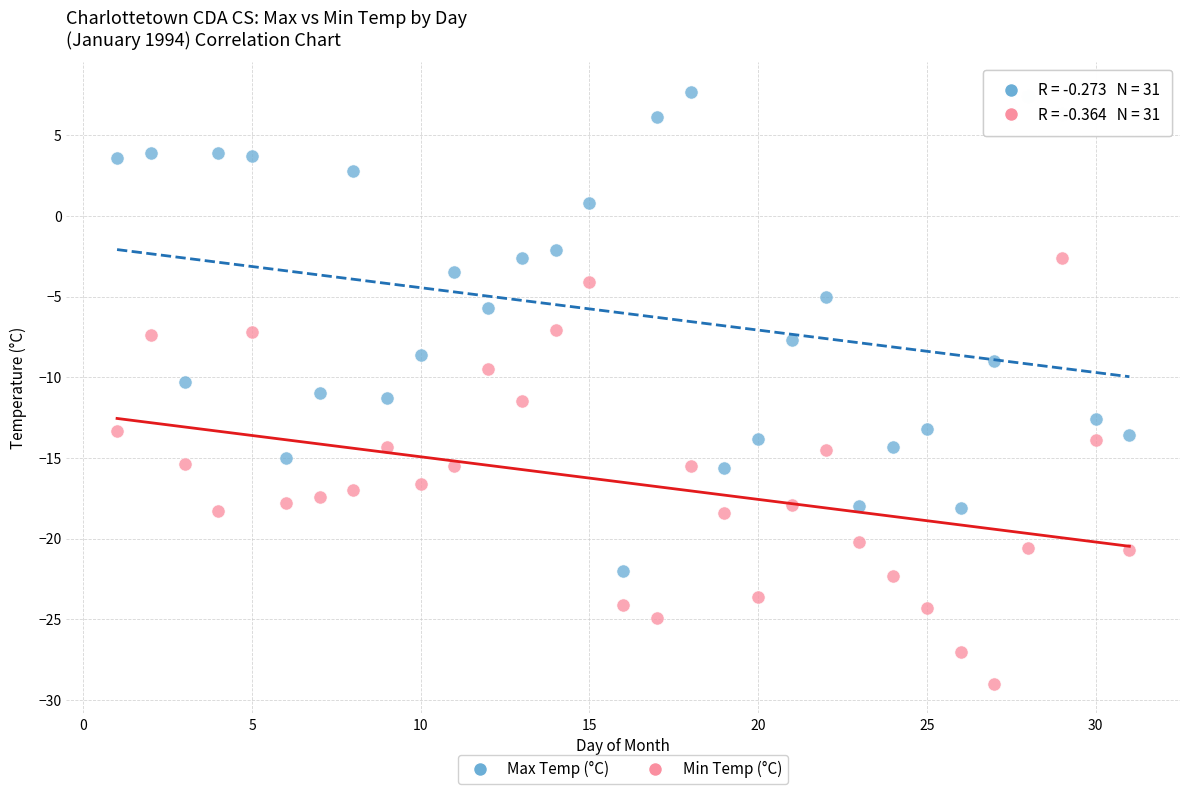

Across all data points, what is the range of X values (max minus min)?

30.0